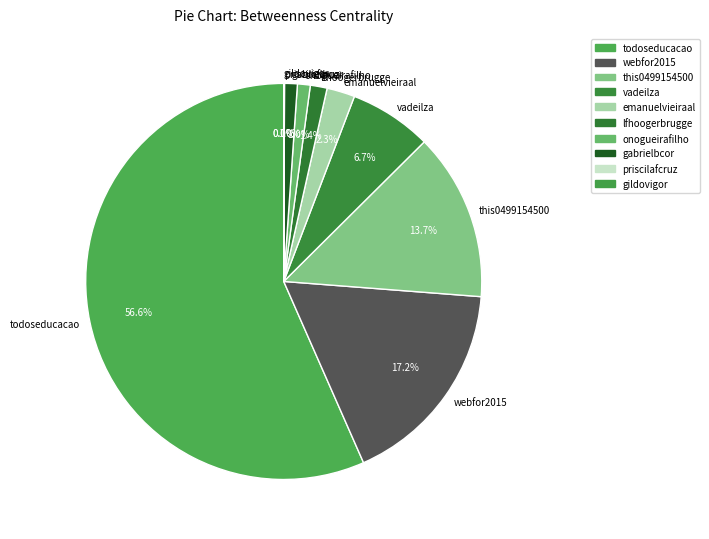

To the nearest percent, what is the difference between the webfor2015 and emanuelvieiraal slice percentages?

15%